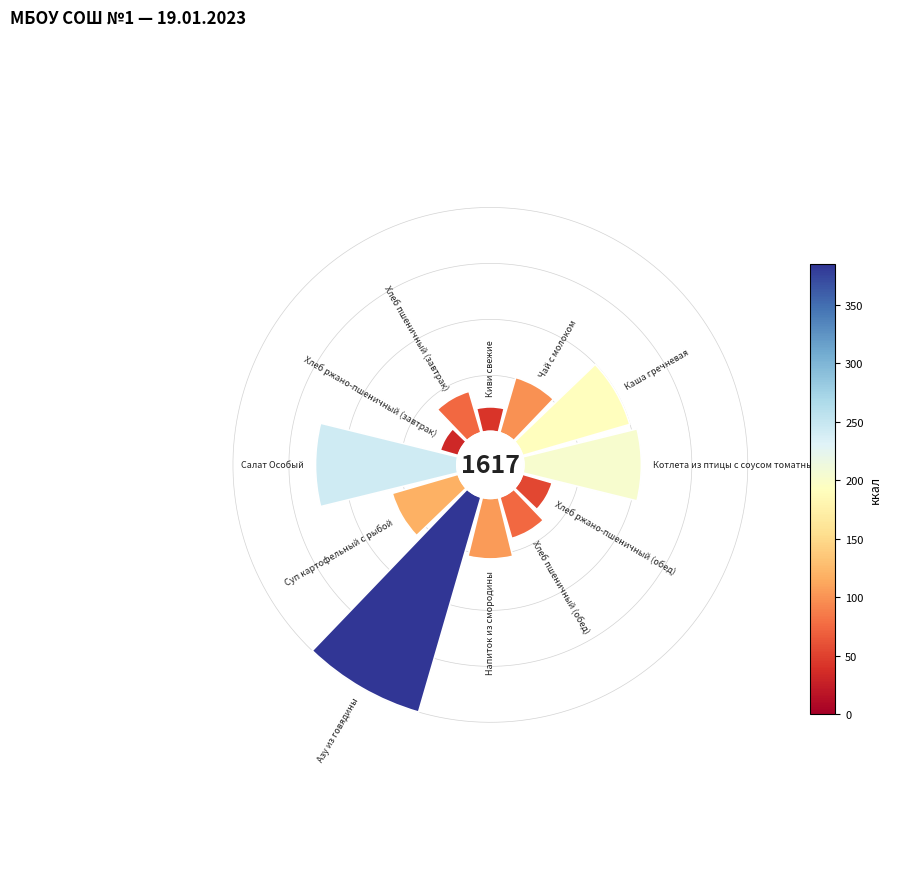

The Хлеб ржано-пшеничный (завтрак) slice represents 2% of the pie. True or false?

True